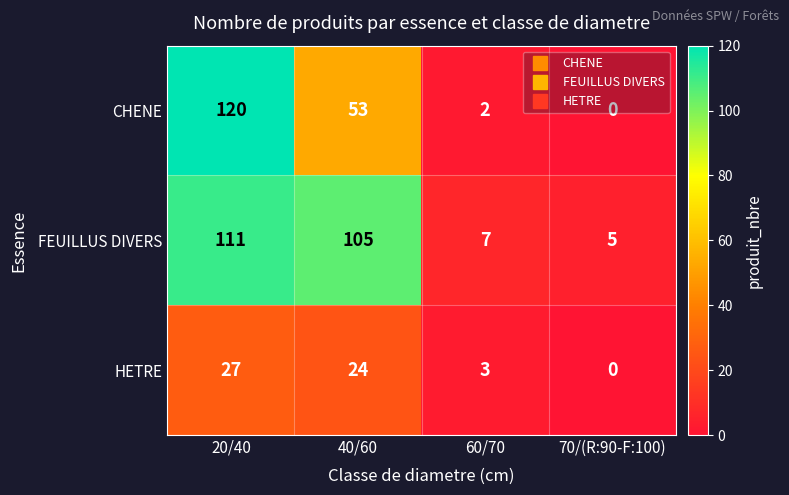

True or false: FEUILLUS DIVERS has a value of 40 at 40/60.

False